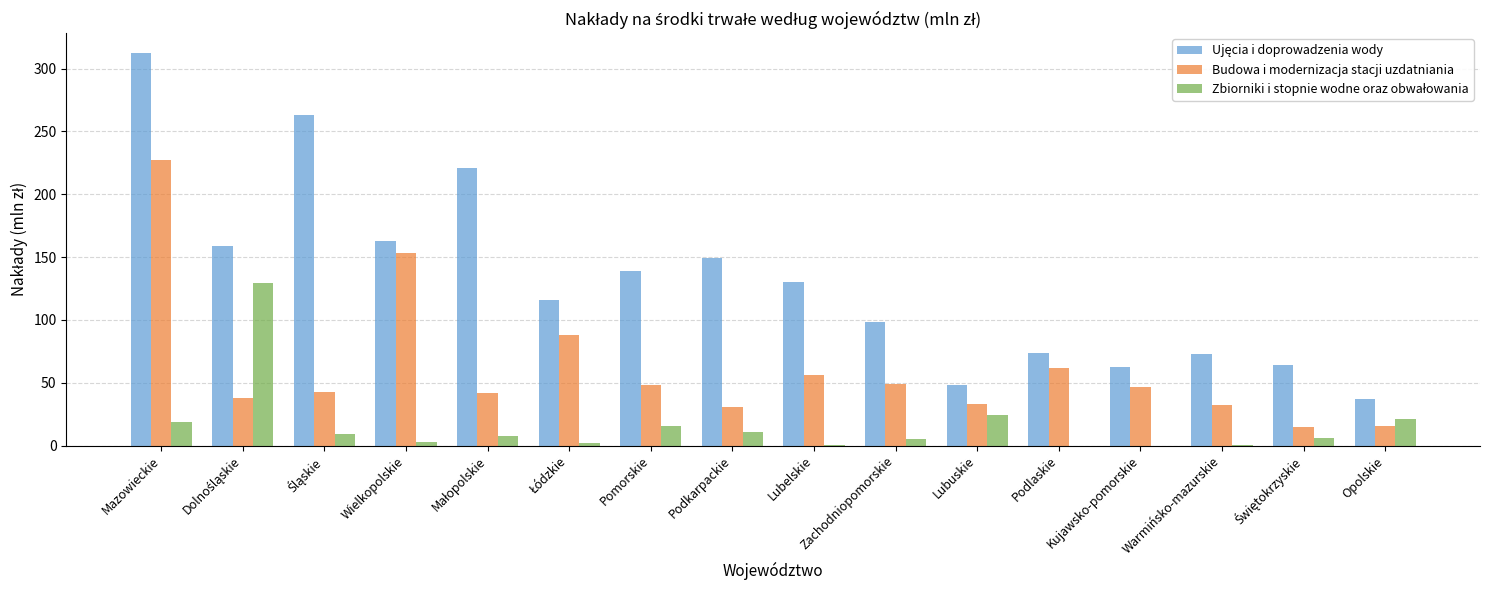

What is the total value across all series at Lubuskie?

105.4